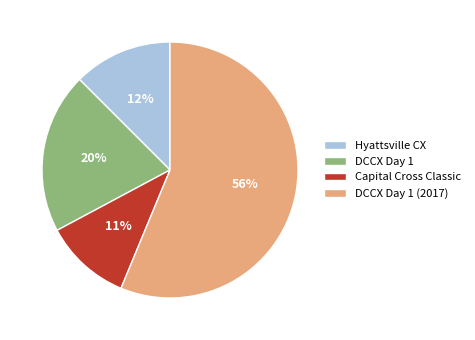

Combined, do Capital Cross Classic and DCCX Day 1 account for over 50%?

No